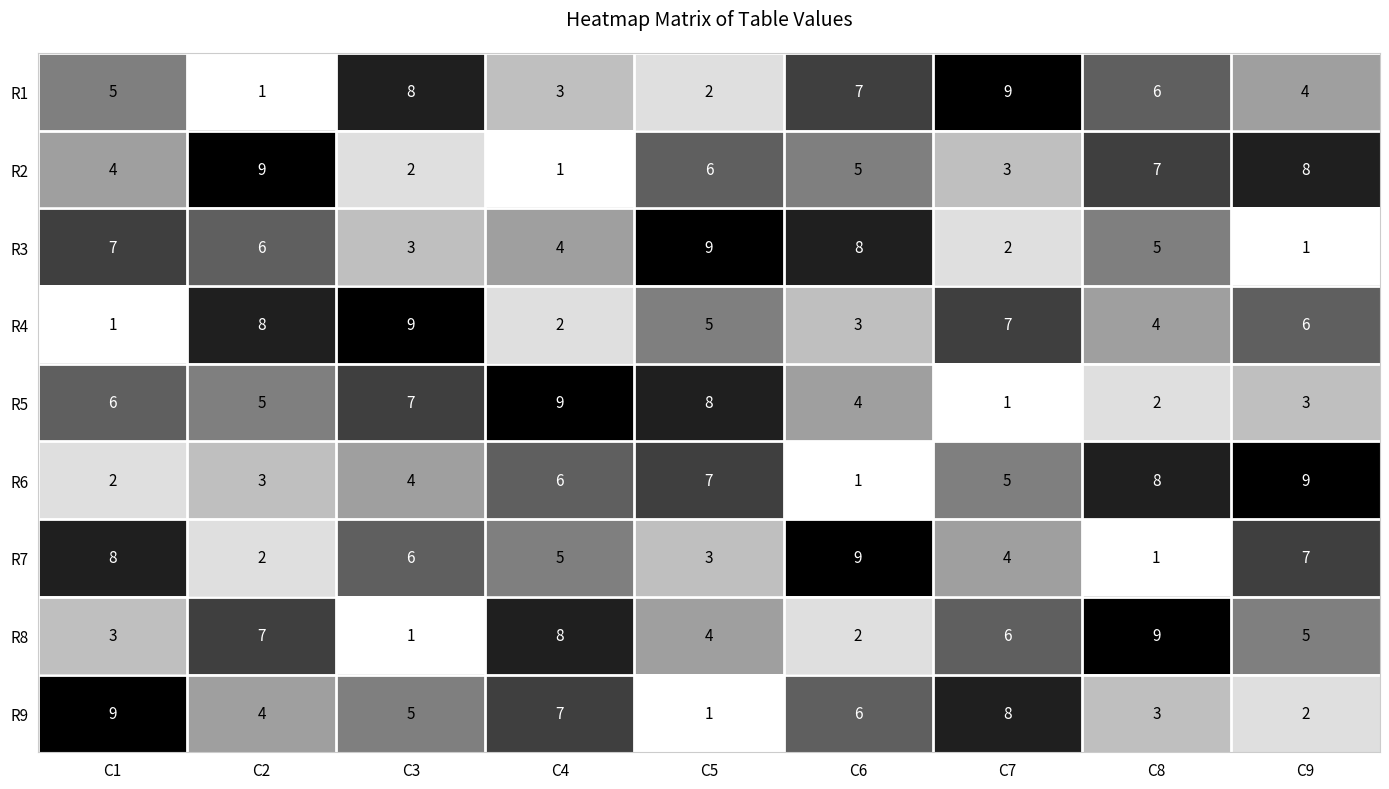

What is the greatest value displayed?

9